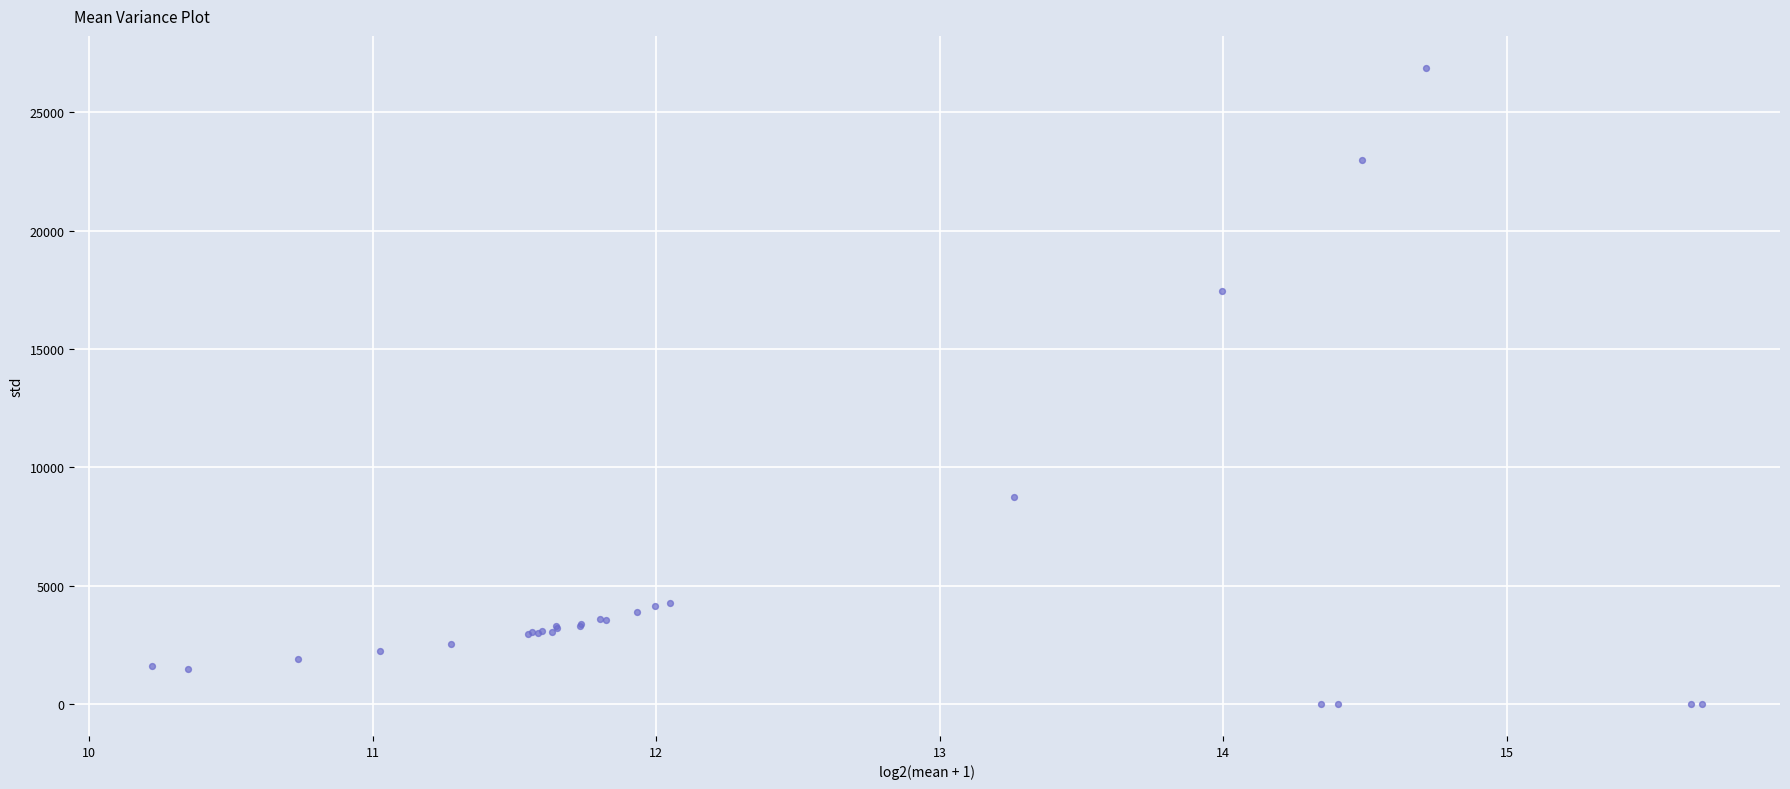

What Y value in the scatter plot is closest to 13437?

17430